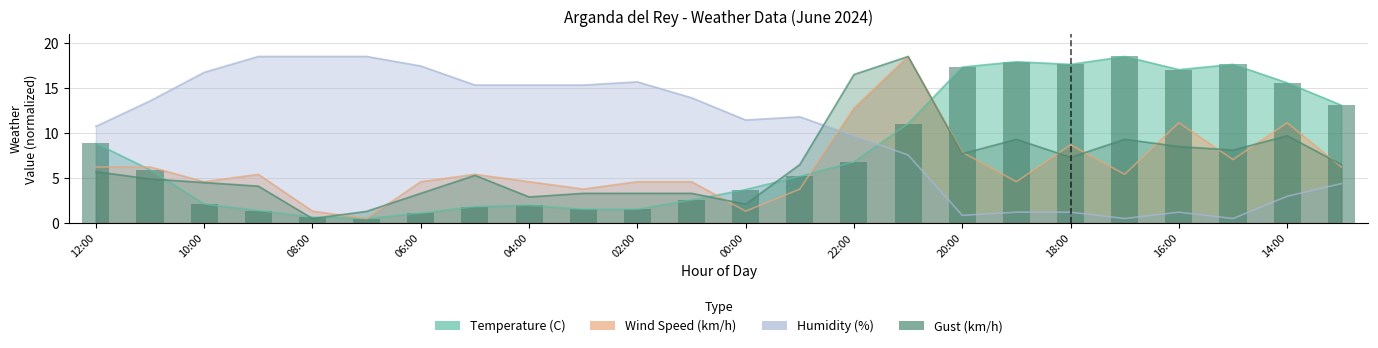

At which category does the chart reach its peak across all series?

17:00